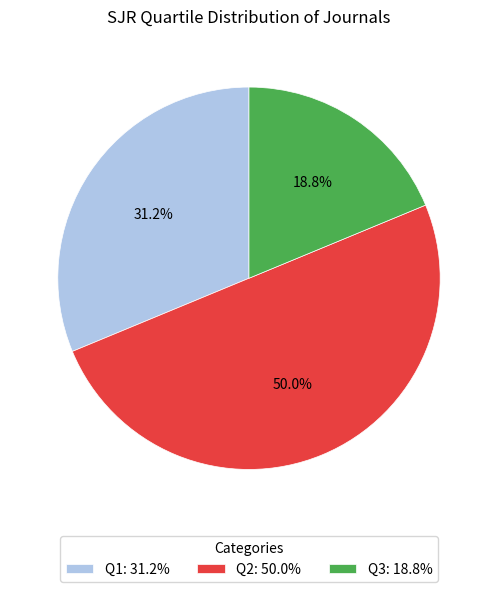

How many slices are in this pie chart?

3